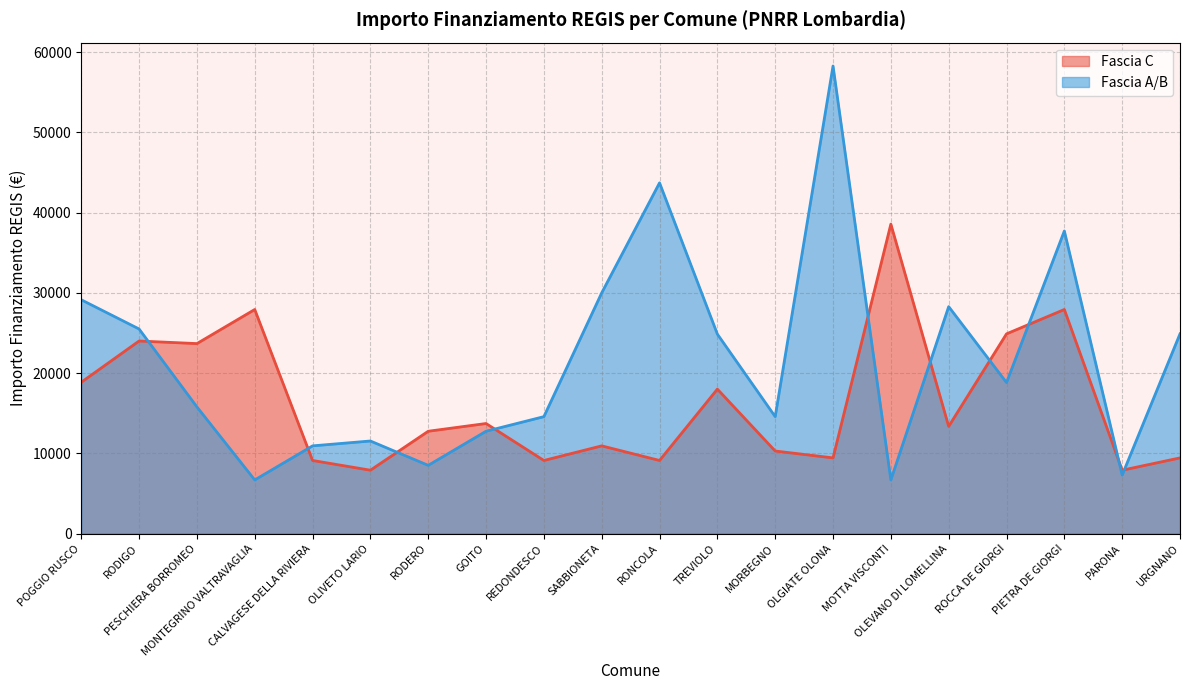

What is the approximate value of Fascia C at REDONDESCO?

9105